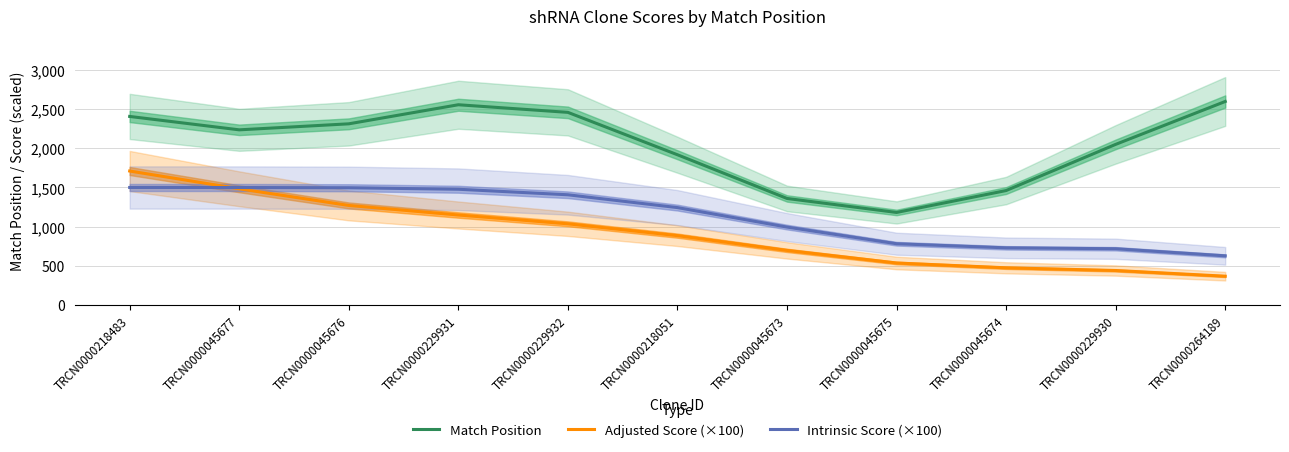

Which category has the highest value across all series?

TRCN0000264189